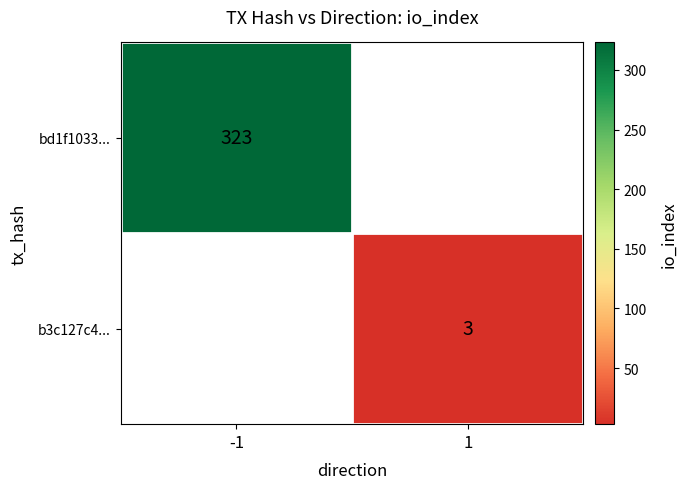

Is it true that bd1f1033... equals 514 at -1?

False